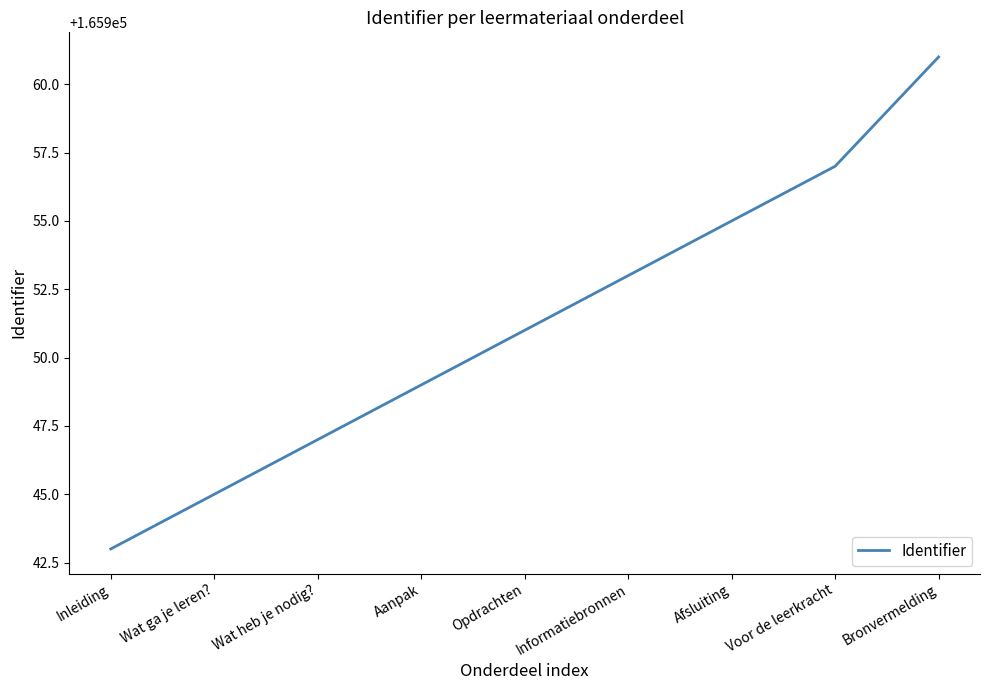

Is this an area chart (filled region under the line)?

No